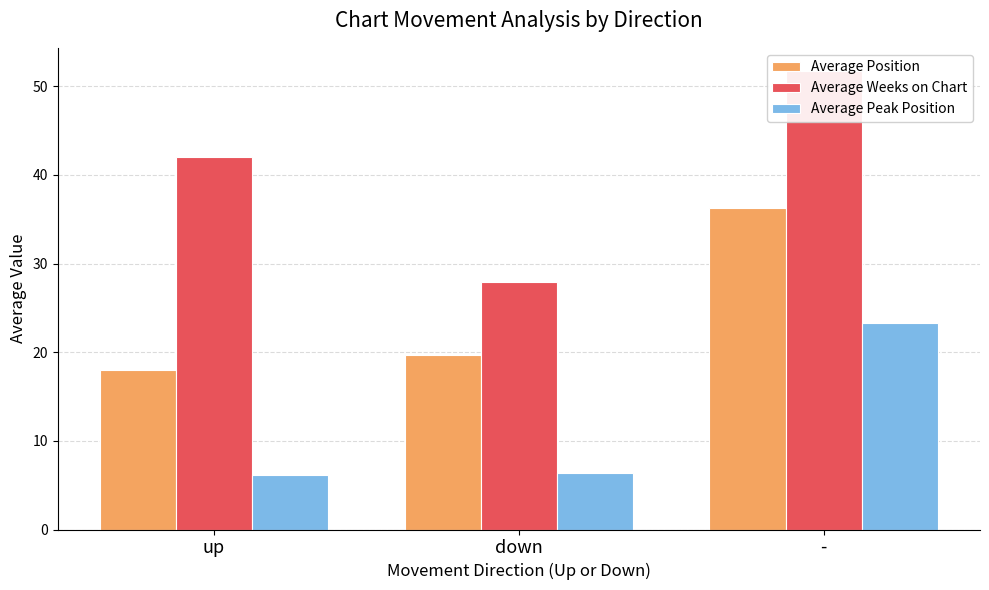

Is it true that Average Peak Position equals 23.2 at -?

True